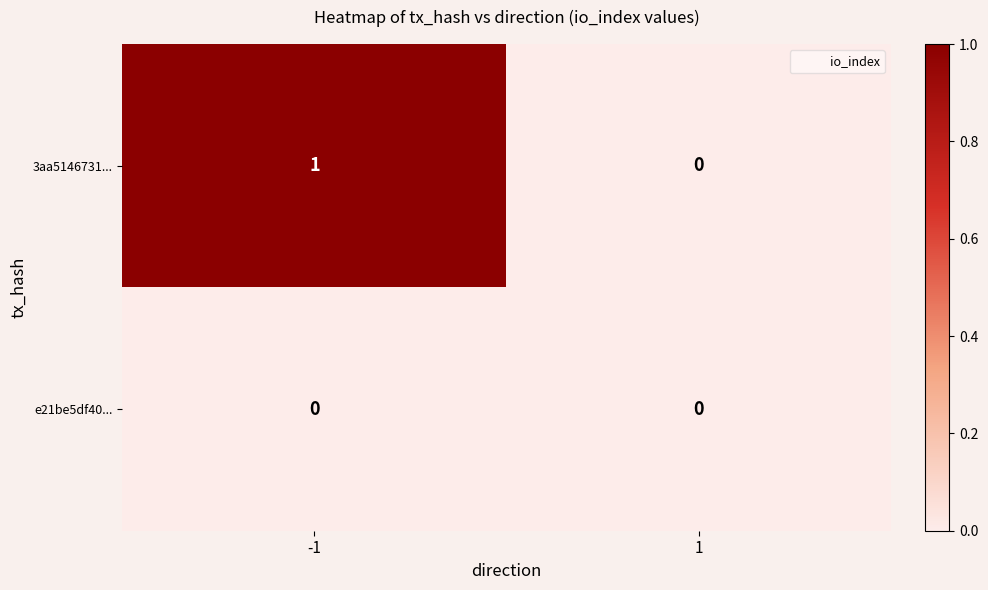

List the series in order of their peak value, highest first.

3aa5146731..., e21be5df40...